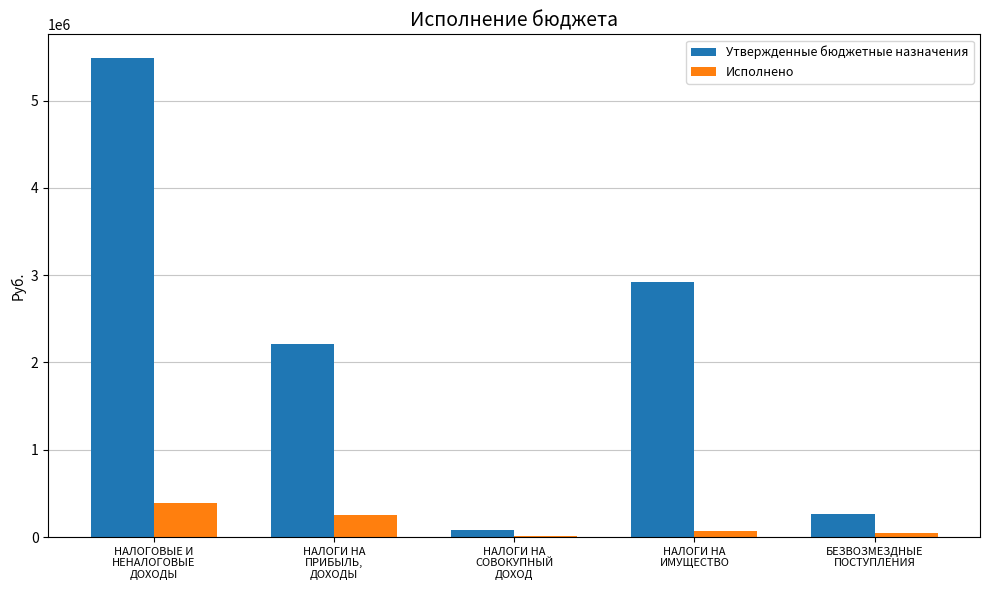

What is the highest value of the Исполнено series?

385178.6